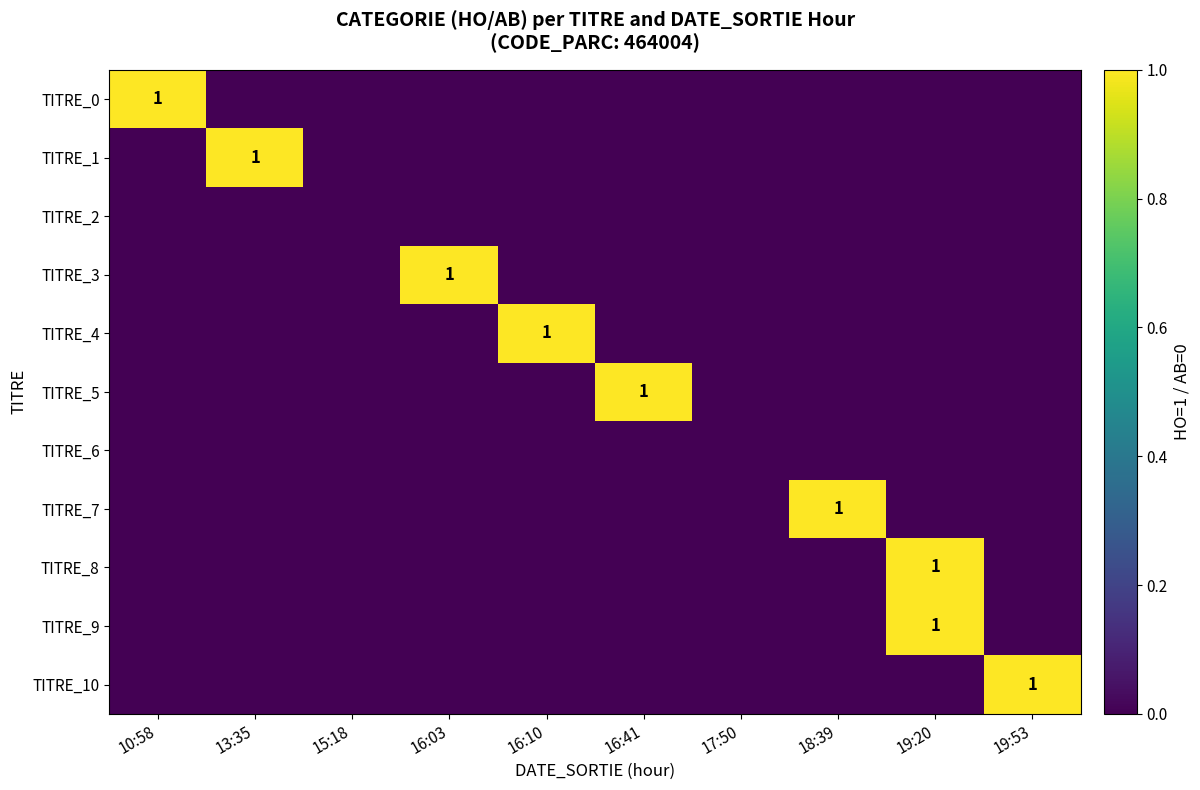

Which series has the largest total across all categories?

TITRE_0